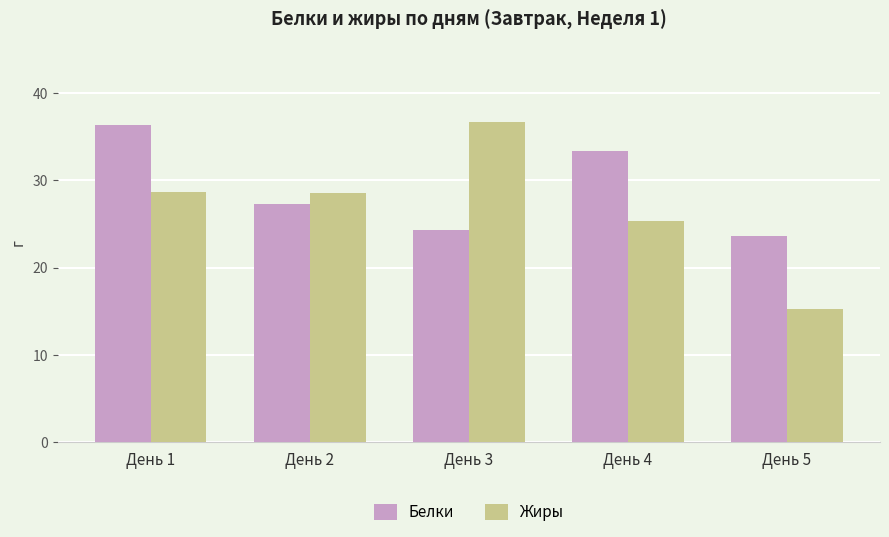

What is the value of the Жиры bar at the 2nd from the left?

28.5